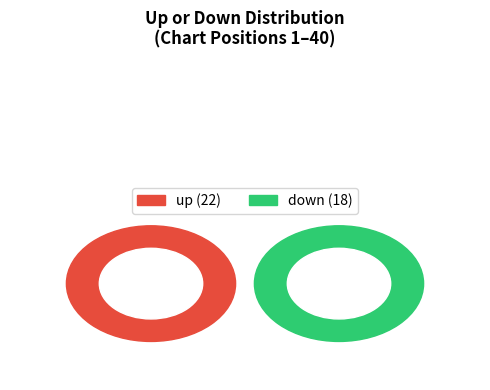

What is the smallest slice in the pie chart?

down